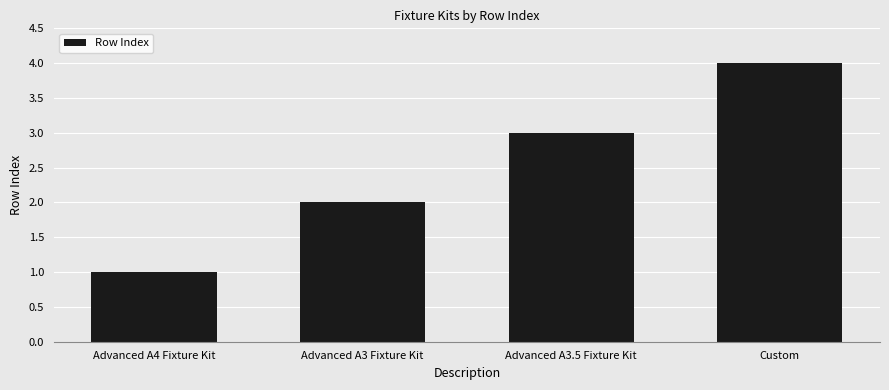

What is the change in value from Advanced A3.5 Fixture Kit to Custom?

+1